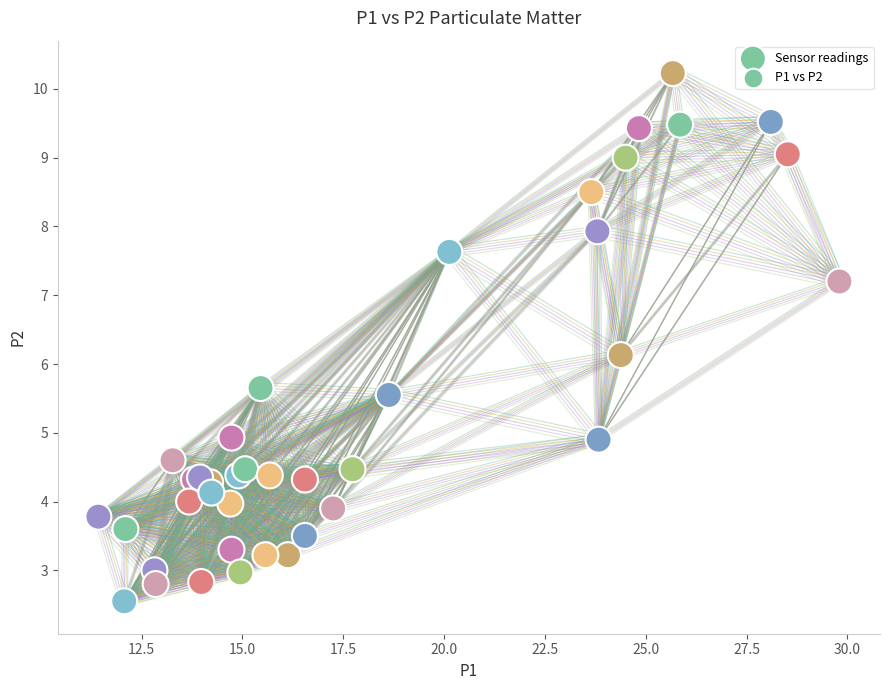

What Y value in the scatter plot is closest to 6?

6.1